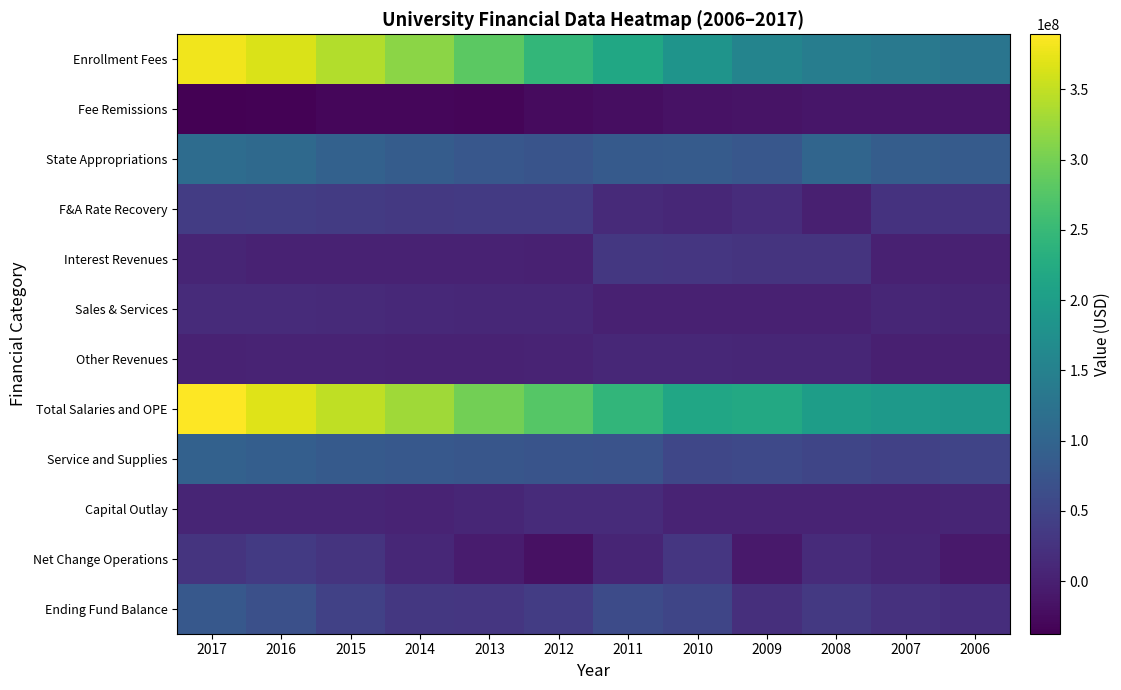

Between 2011 and 2008, which series saw the biggest shift?

Enrollment Fees